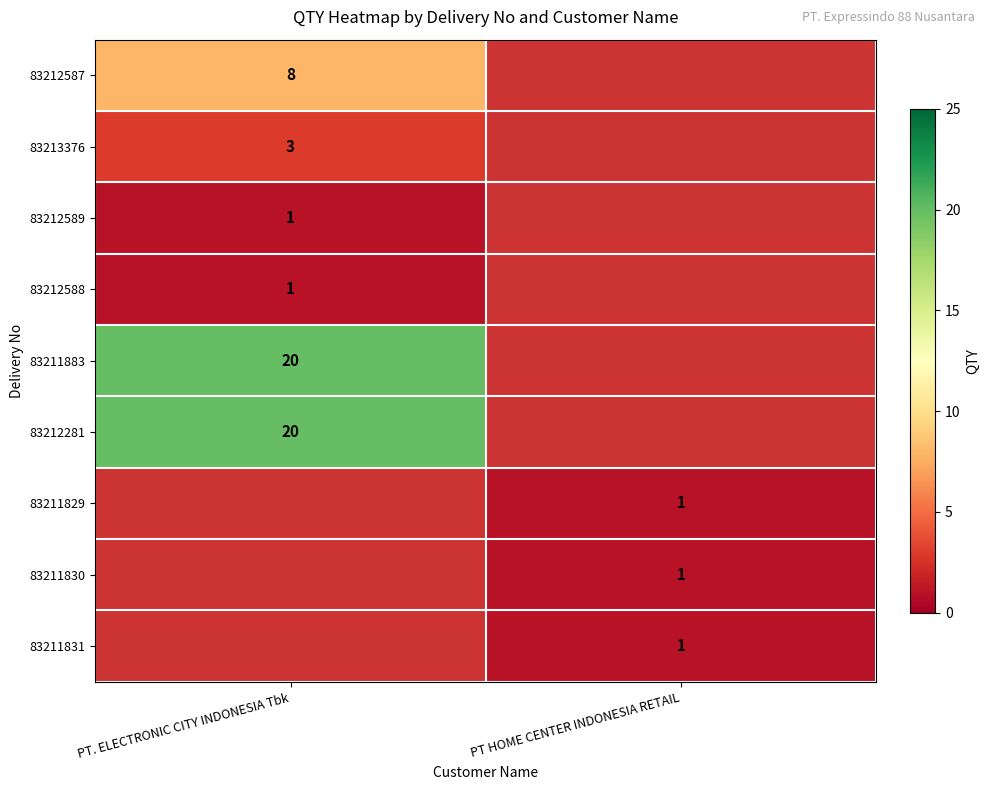

What is the greatest value displayed?

20.0